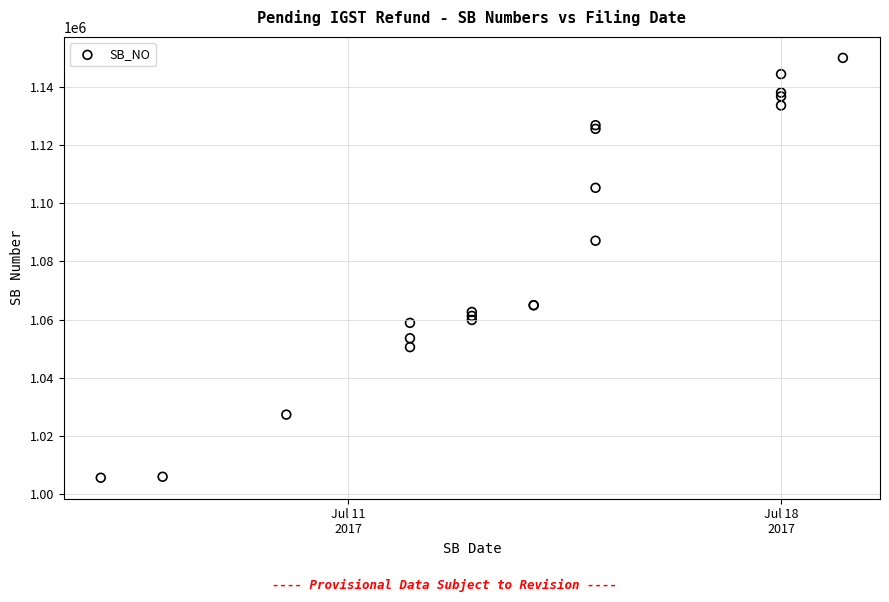

What Y value in the scatter plot is closest to 1077813?

1087129